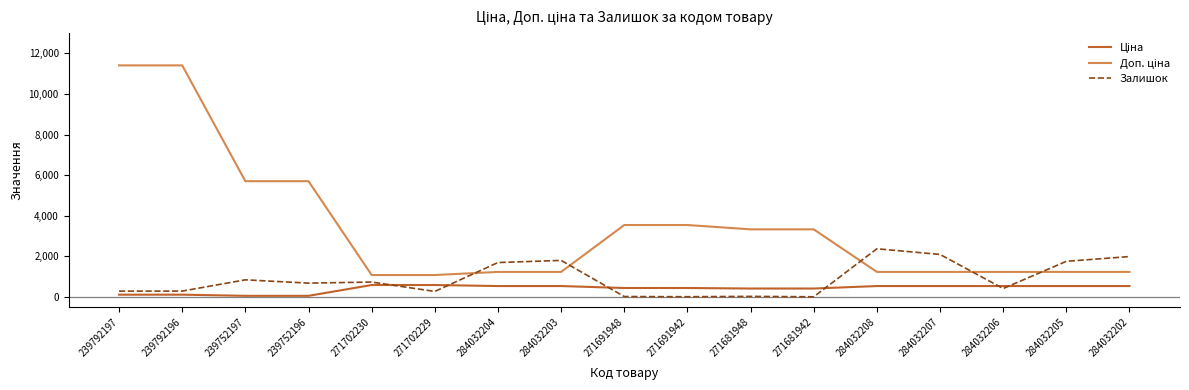

What is the difference between the highest and lowest values at 271702230?

491.7